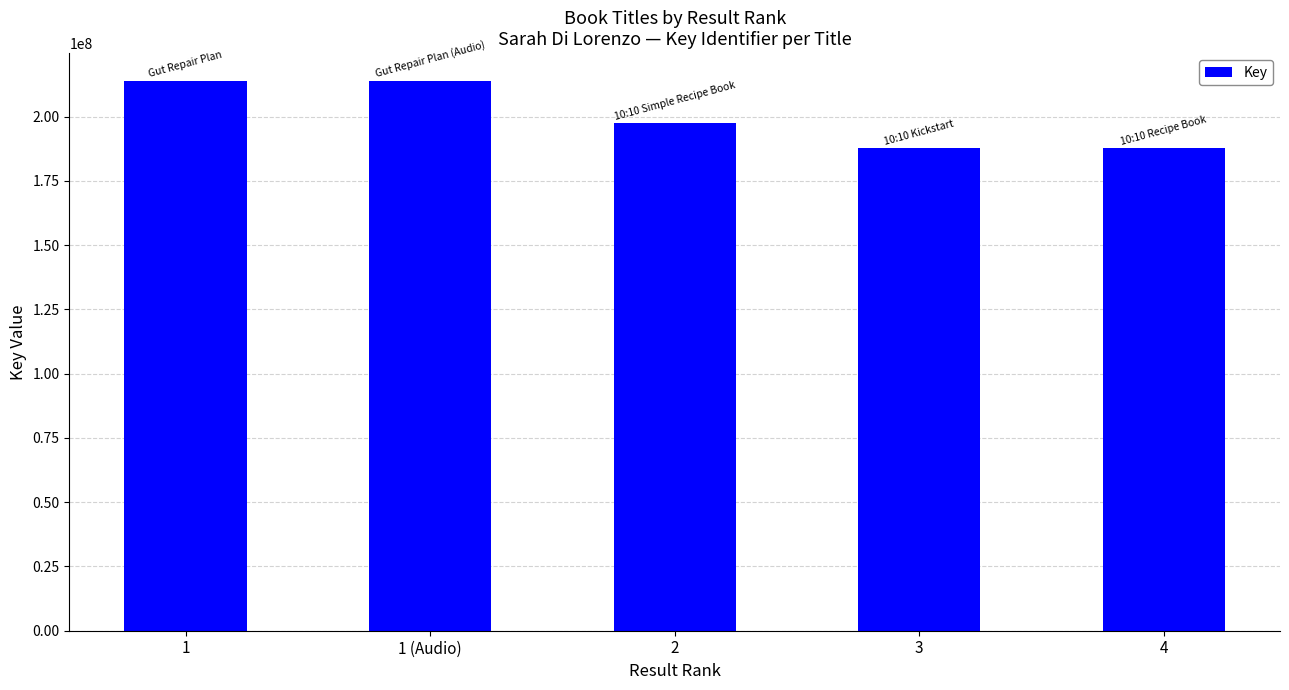

At which label does the data first exceed 197579255?

1